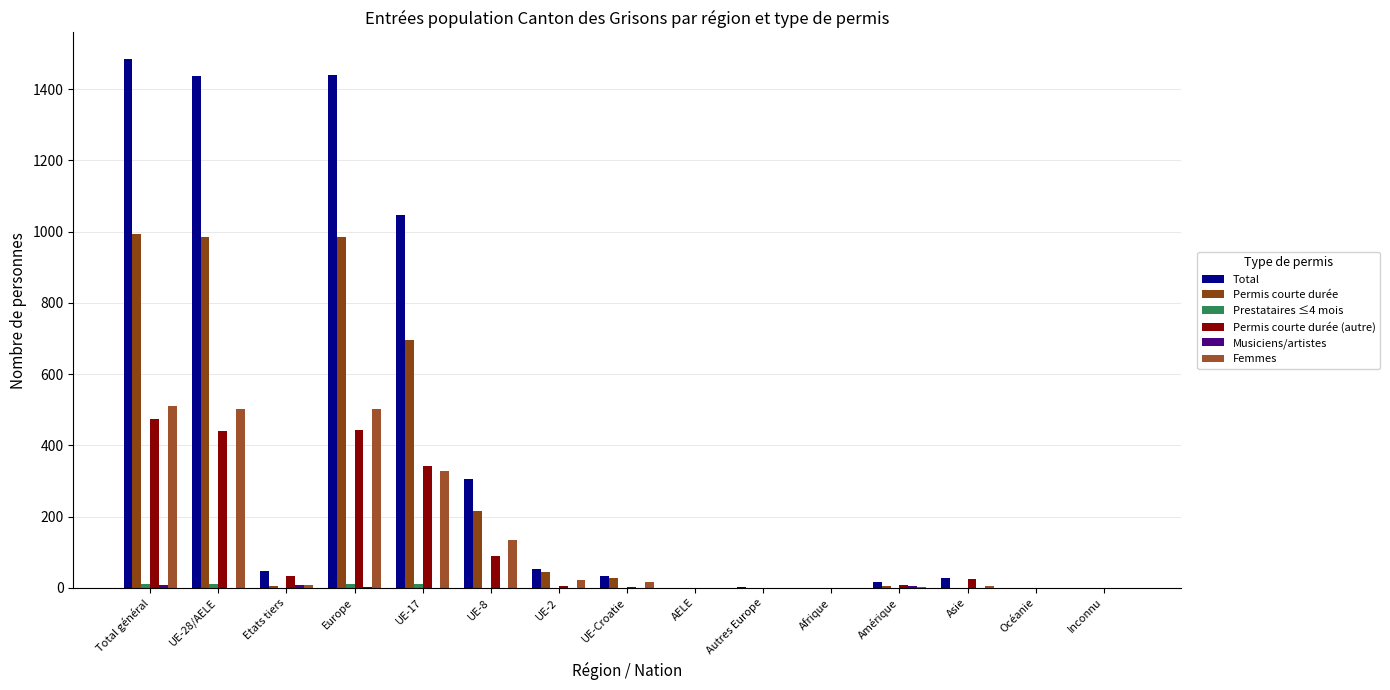

How many categories are shown in the chart?

15